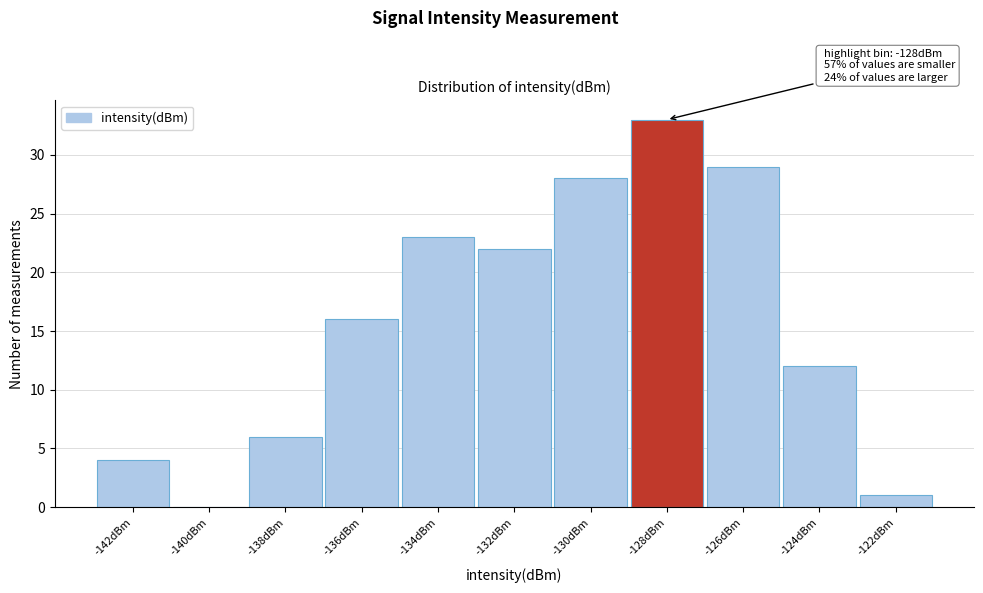

Reading left to right, list all the values displayed in this chart.

-142dBm=4	-140dBm=0	-138dBm=6	-136dBm=16	-134dBm=23	-132dBm=22	-130dBm=28	-128dBm=33	-126dBm=29	-124dBm=12	-122dBm=1